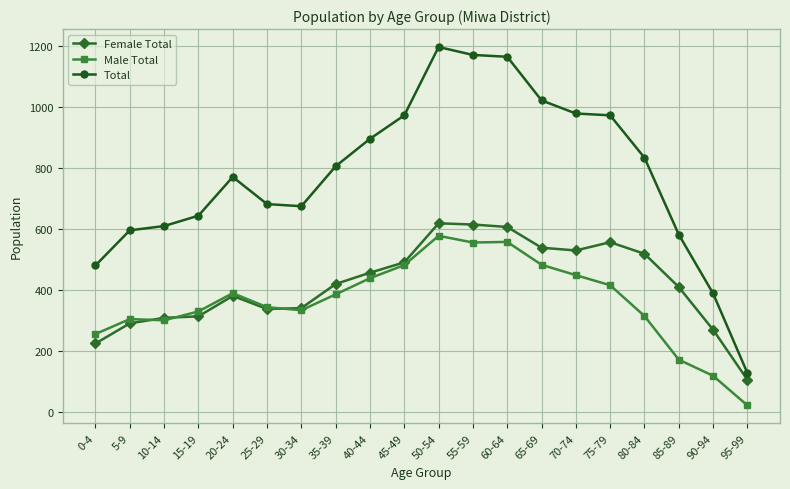

What is the average value of the Male Total series?

362